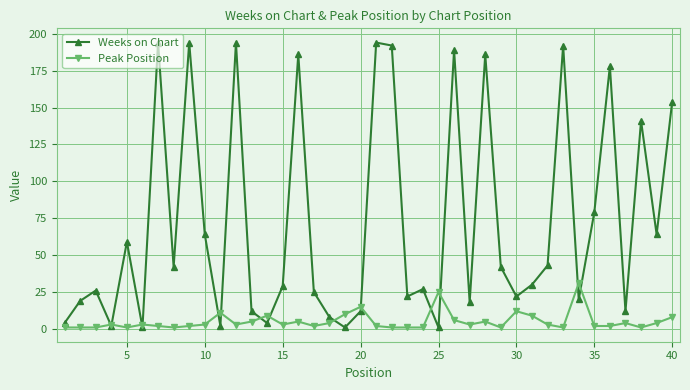

Which series has the largest total across all categories?

Weeks on Chart